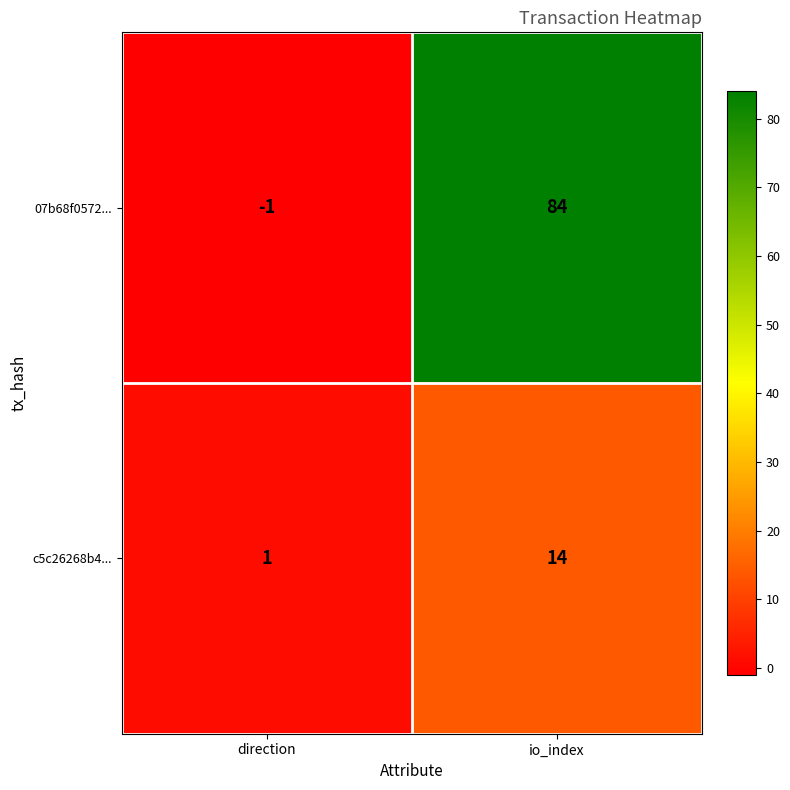

What is the difference between the highest and lowest values at io_index?

70